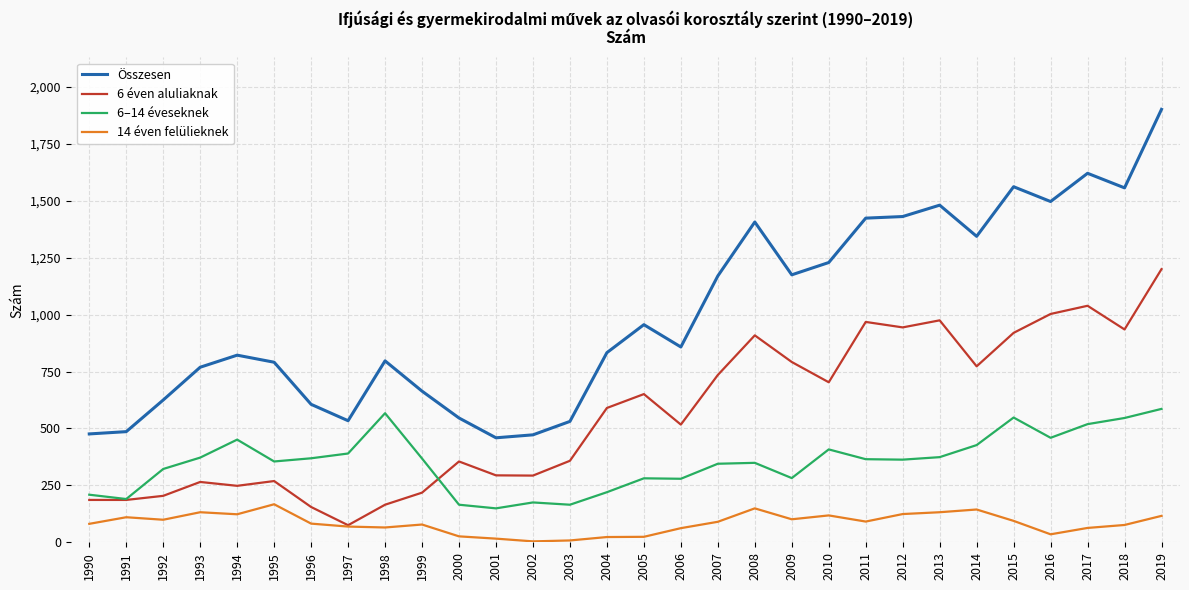

Is it true that 6 éven aluliaknak equals 773 at 2014?

True